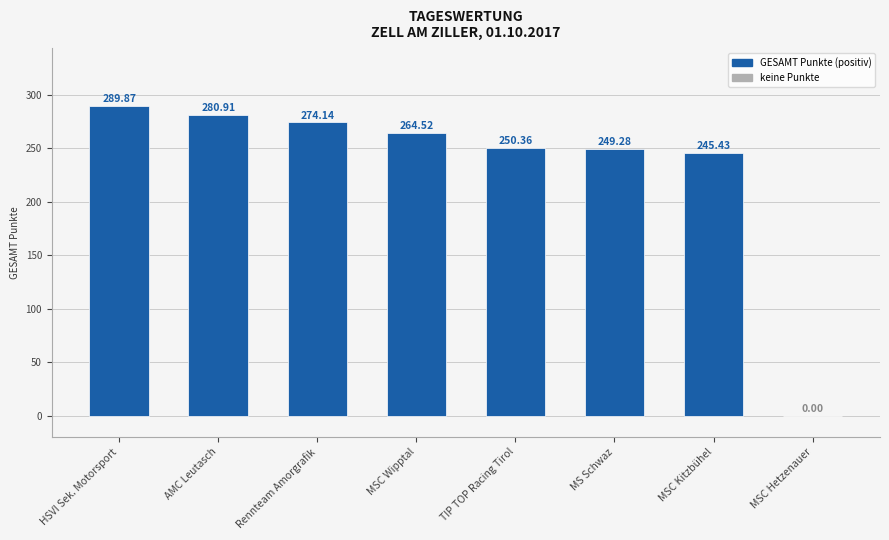

At which category does the chart reach its peak across all series?

HSVI Sek. Motorsport